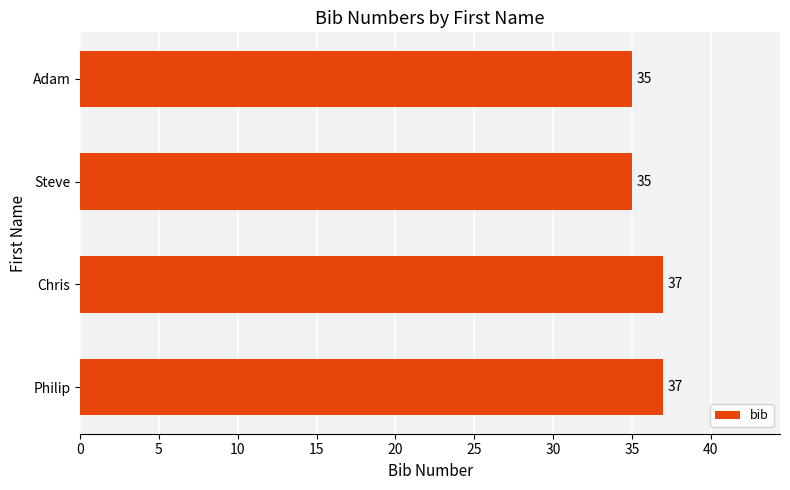

Count the values in the range 35 to 37.

4